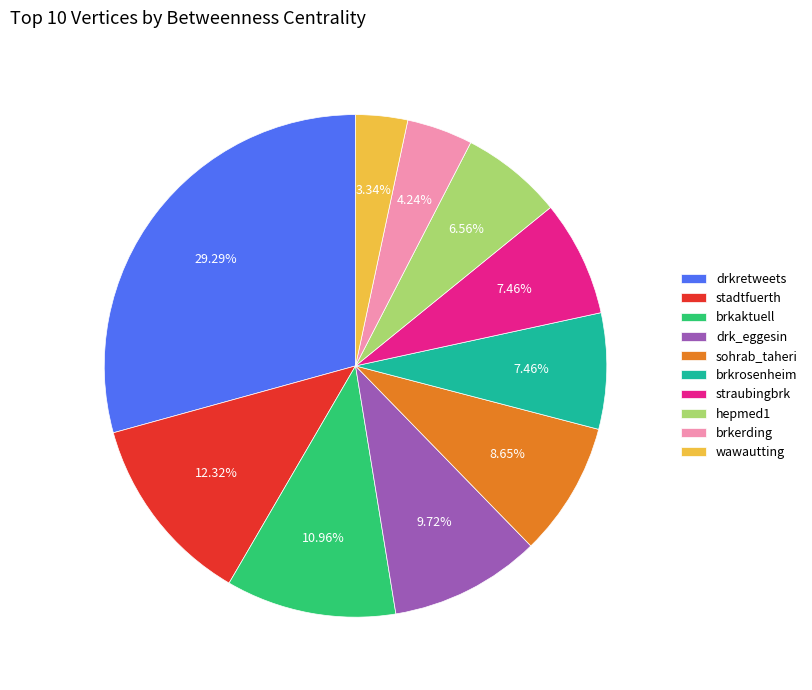

Between straubingbrk and brkaktuell, which is larger?

brkaktuell